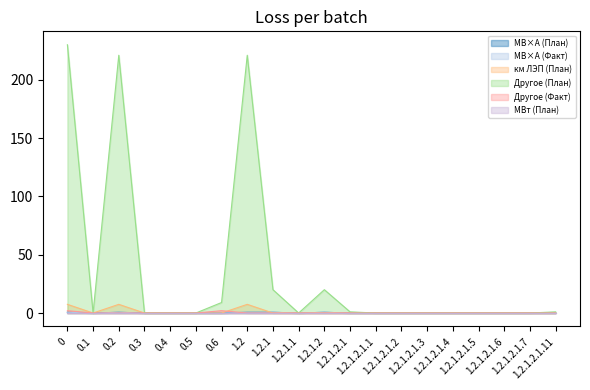

What is the difference between the Другое (Факт) values at 0.4 and 0?

2.0